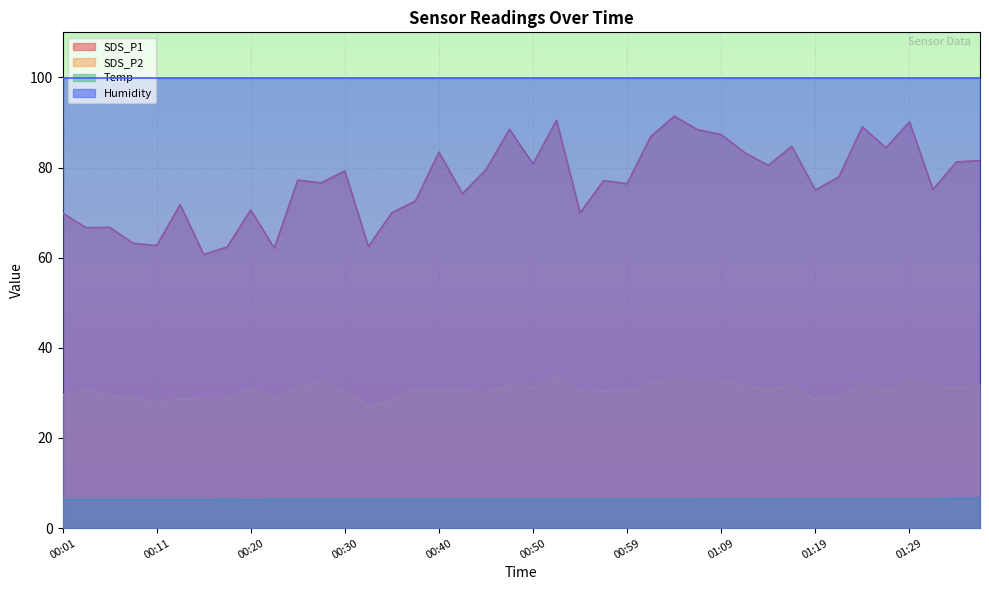

True or false: SDS_P2 and SDS_P1 cross at least once.

False